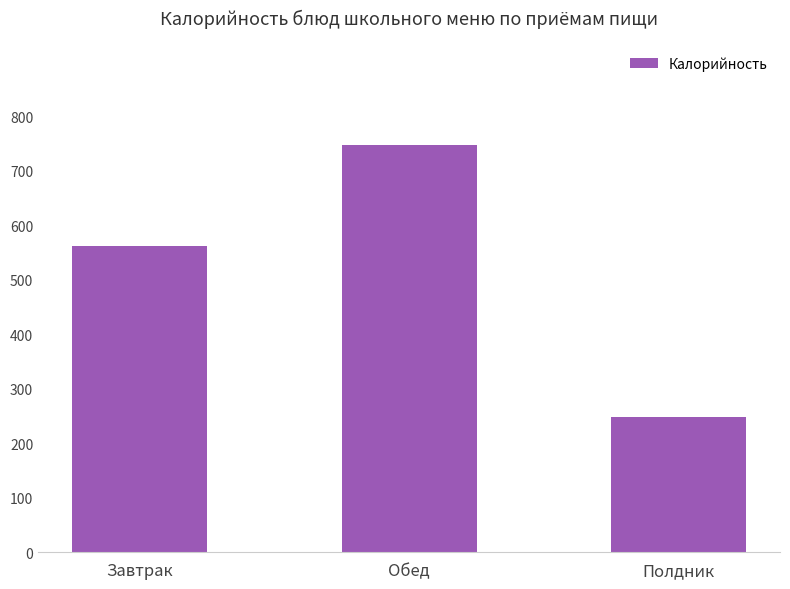

Rank the categories by value from highest to lowest.

Обед, Завтрак, Полдник